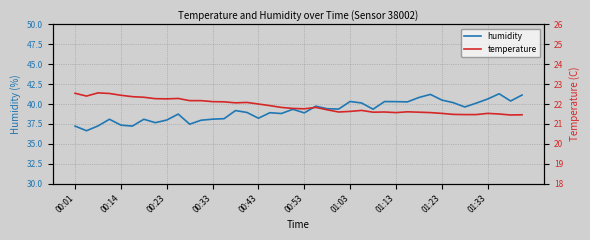

The value of humidity at 01:23 is 26.6. True or false?

False